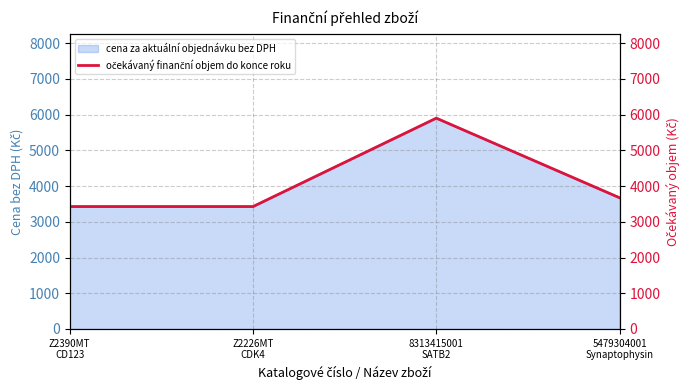

Which label corresponds to the largest value in the chart?

8313415001
SATB2